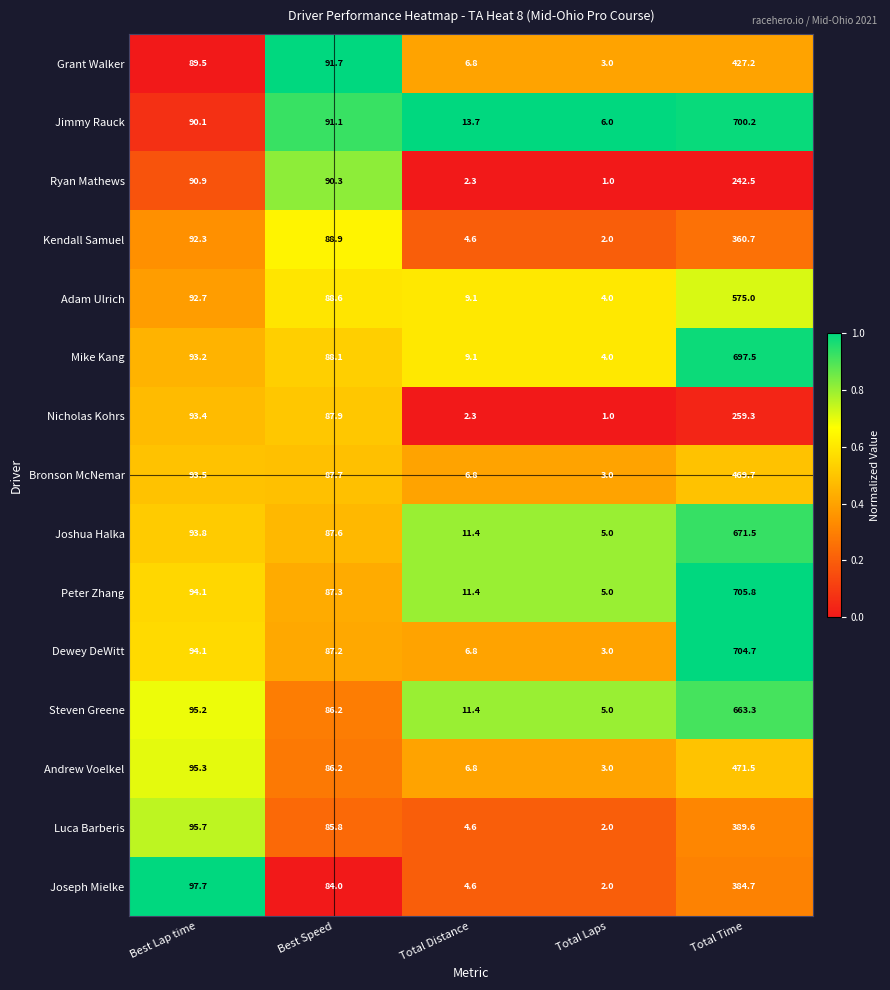

Which series has the largest total across all categories?

Peter Zhang